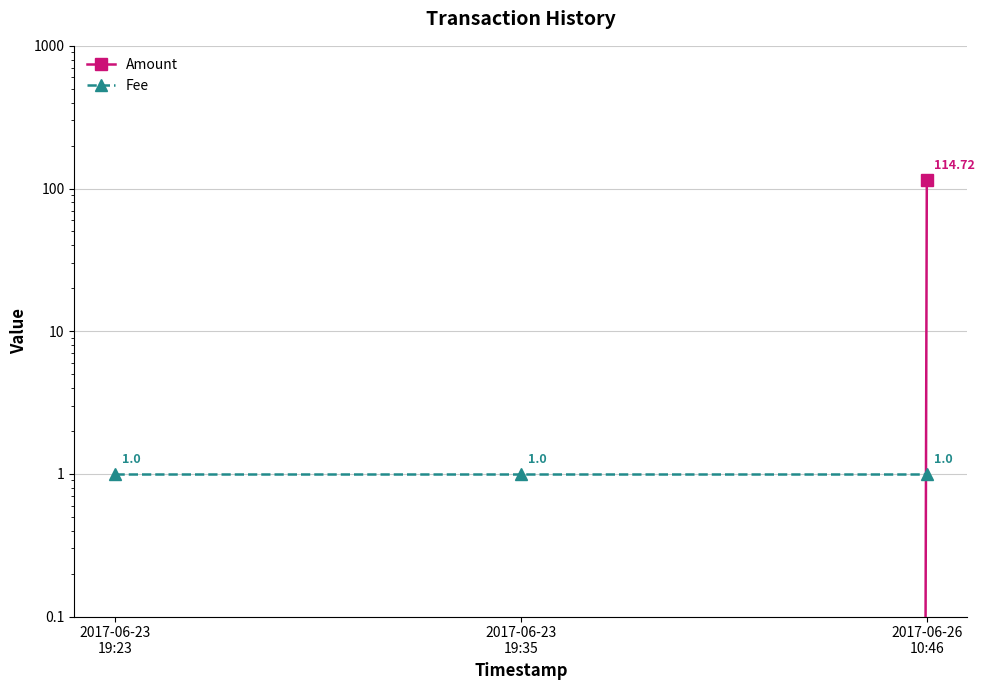

What is the difference between the maximum and minimum values in the Amount series?

114.7